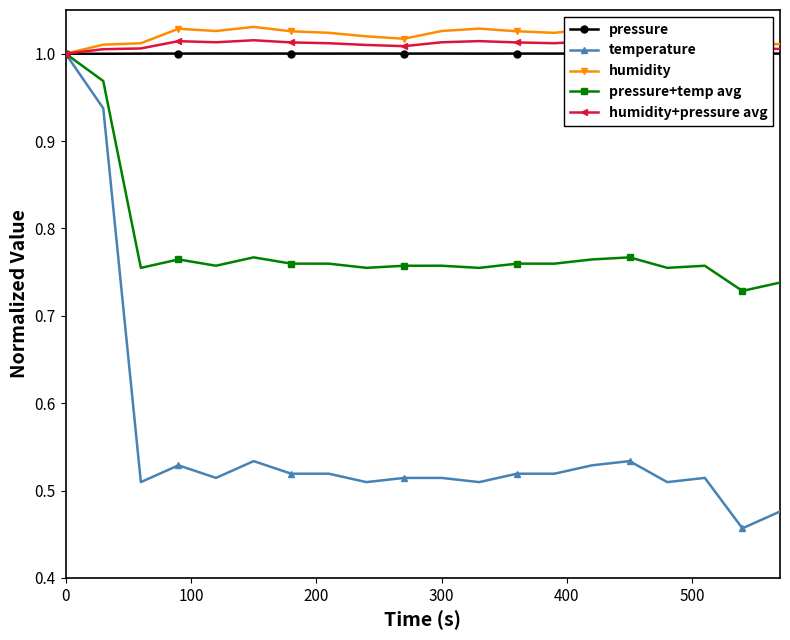

True or false: temperature has more than 0 interior local peaks.

True